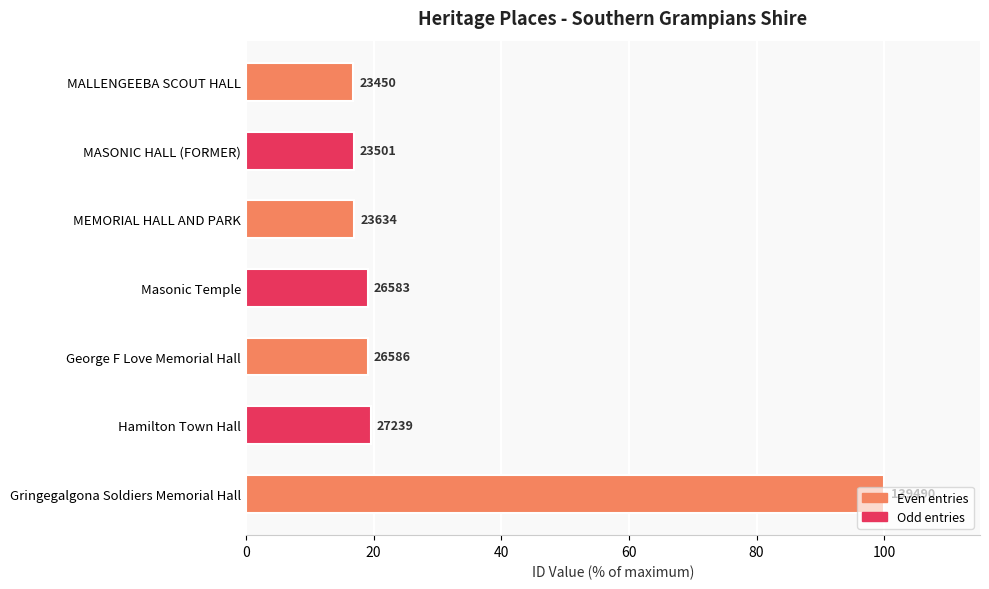

Does the chart contain any negative values?

No